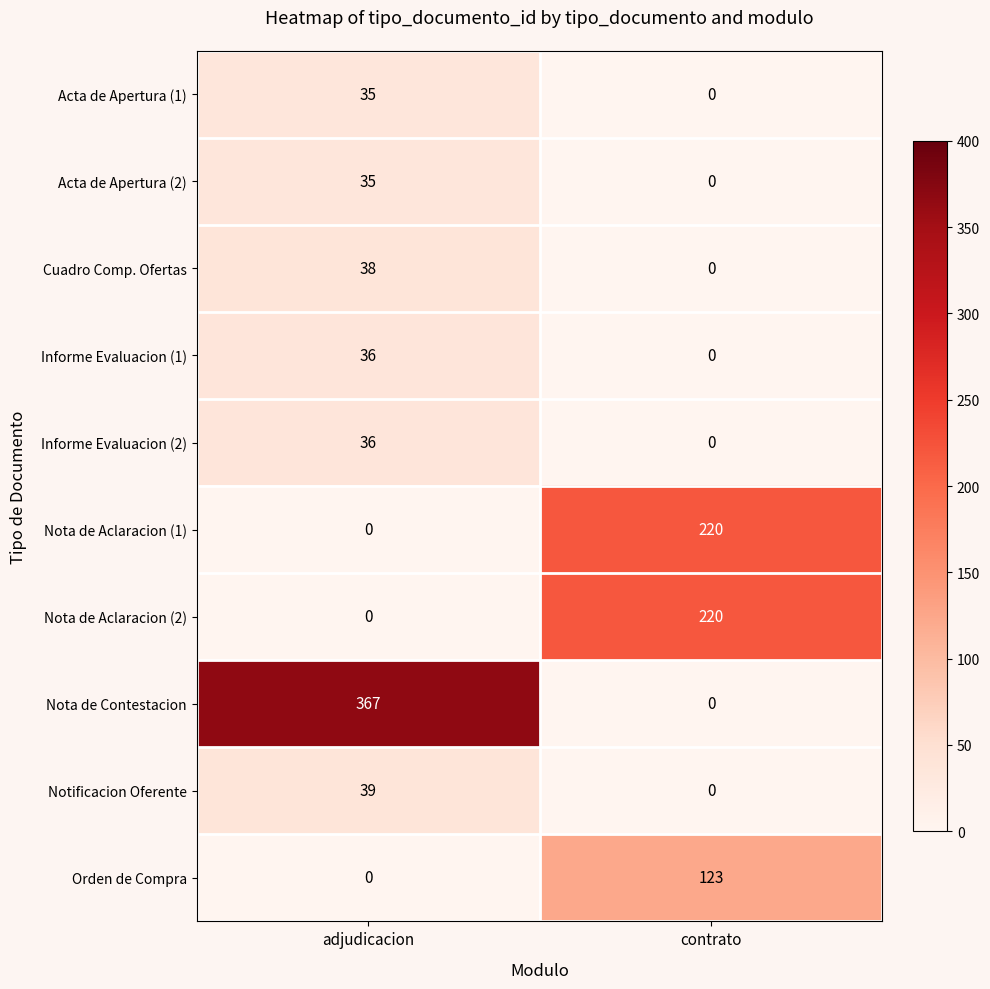

What is the total value across all series at adjudicacion?

586